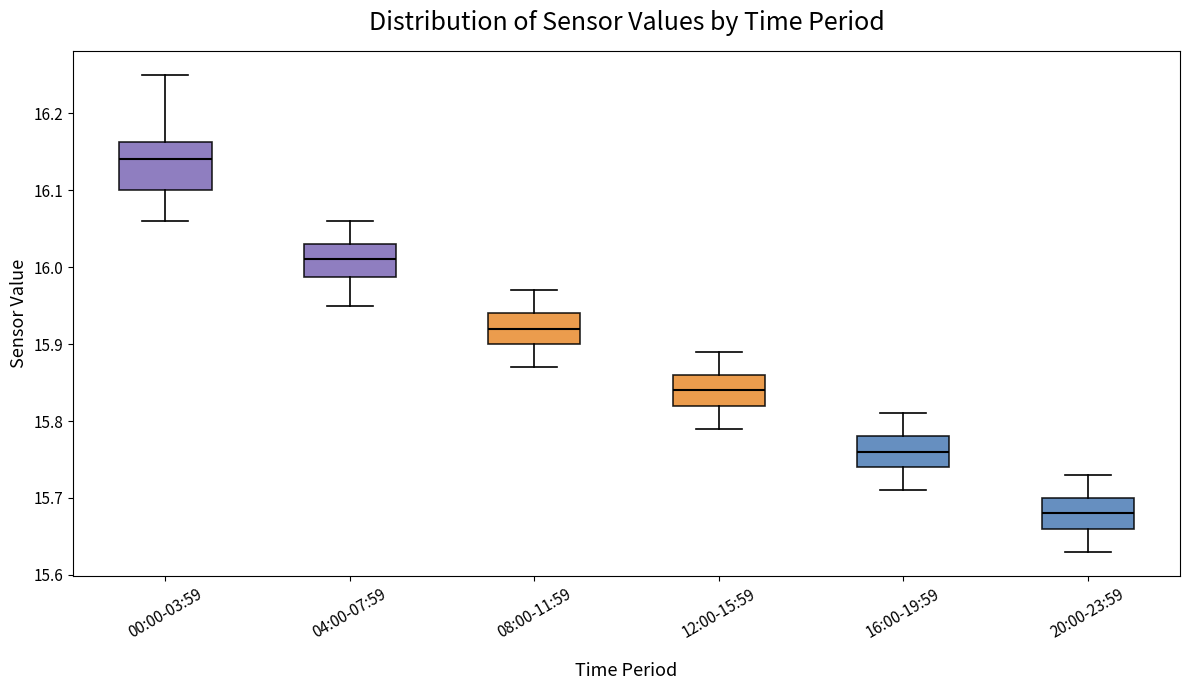

Where does the upper whisker of the box for 04:00-07:59 end on the y-axis? The values are not printed on the chart, so give them approximately, as read against the axis.

16.06